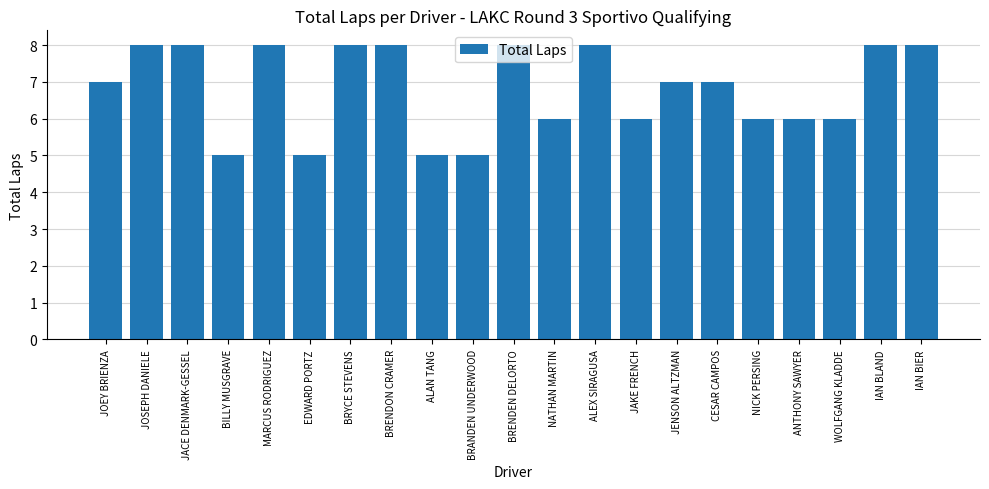

What is the sum of all values?

143